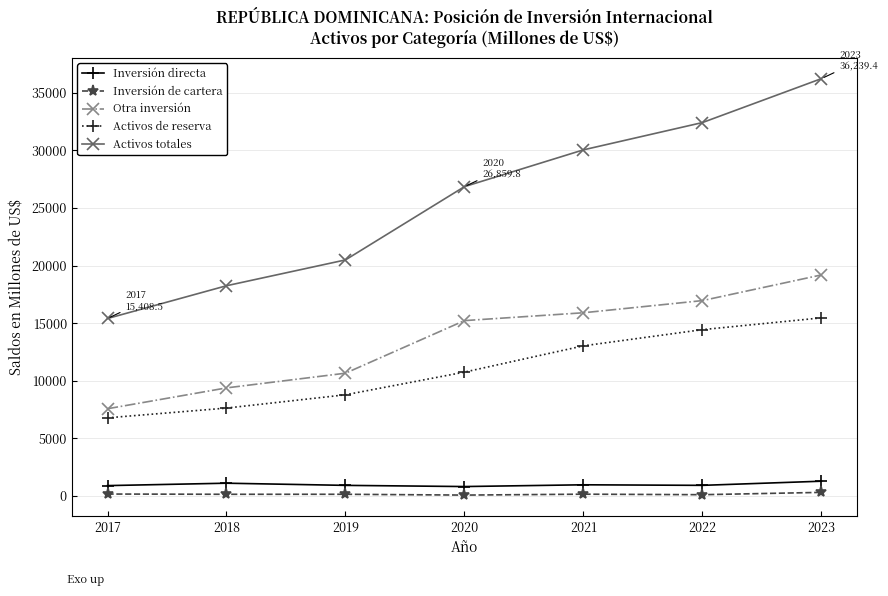

At which category is the sum across all series the highest?

2023